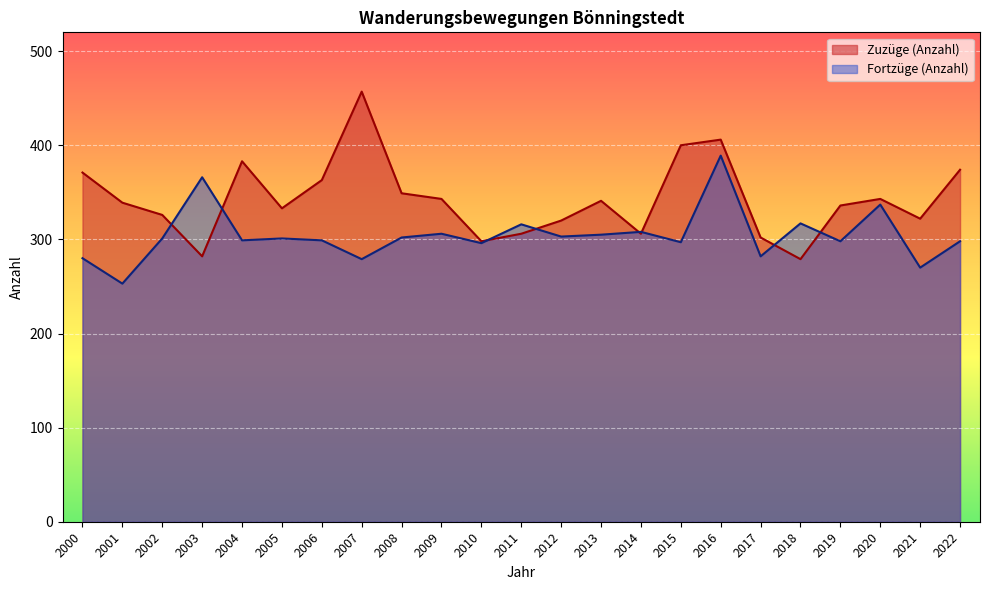

What is the approximate value of Fortzüge (Anzahl) at 2017?

282